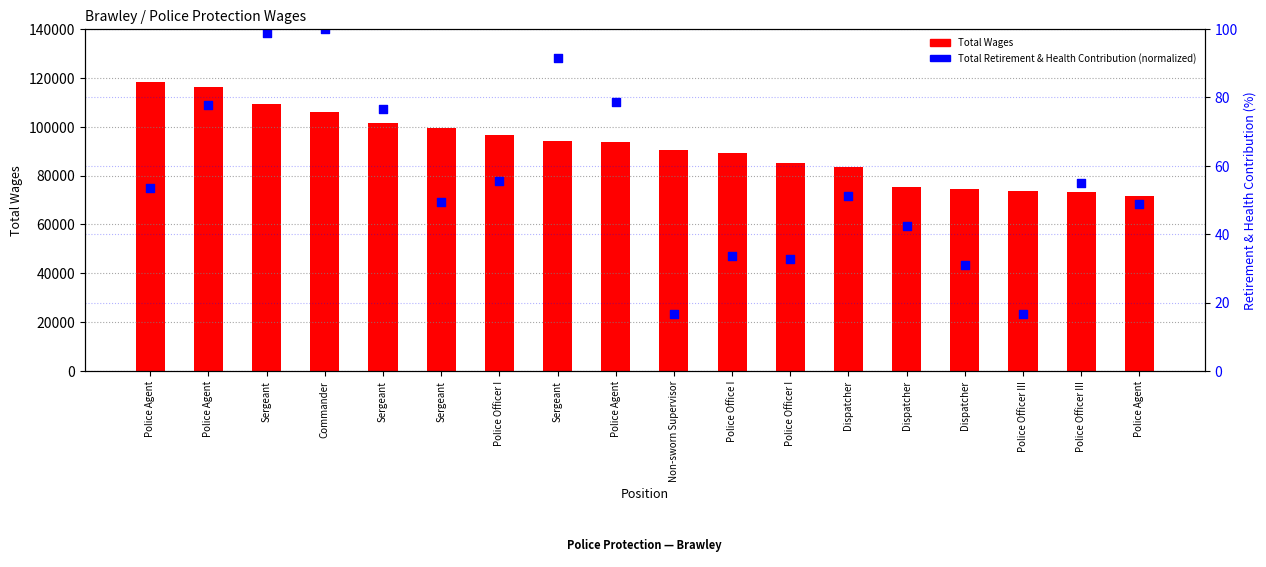

At how many categories does at least one series exceed 97742?

6